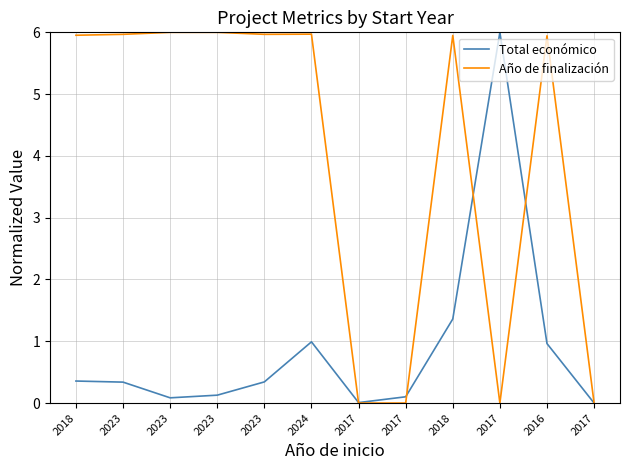

At which category does Año de finalización reach its first local peak?

2024